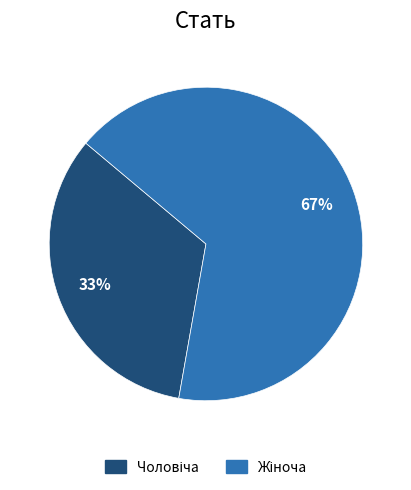

Does any single category account for the majority?

Yes